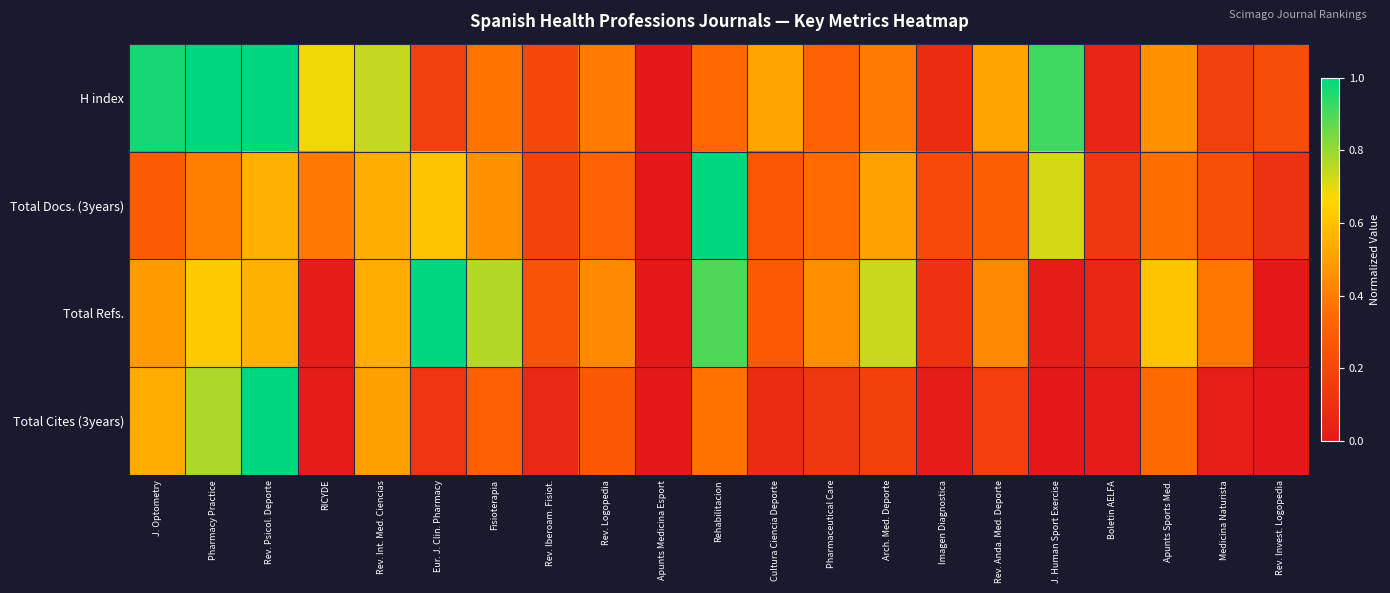

What is the greatest value displayed?

1.0